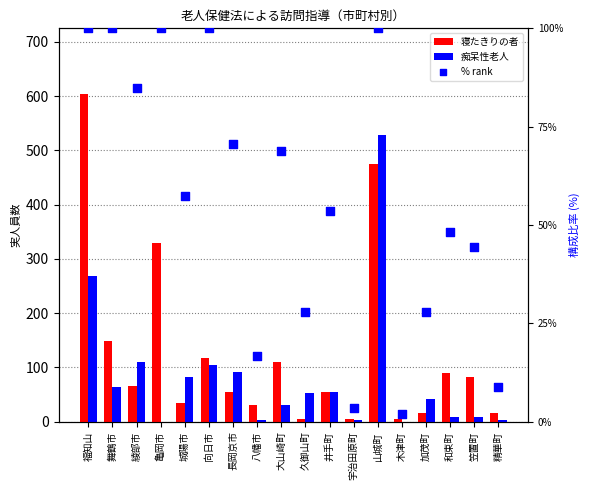

At how many categories does at least one series exceed 263?

3